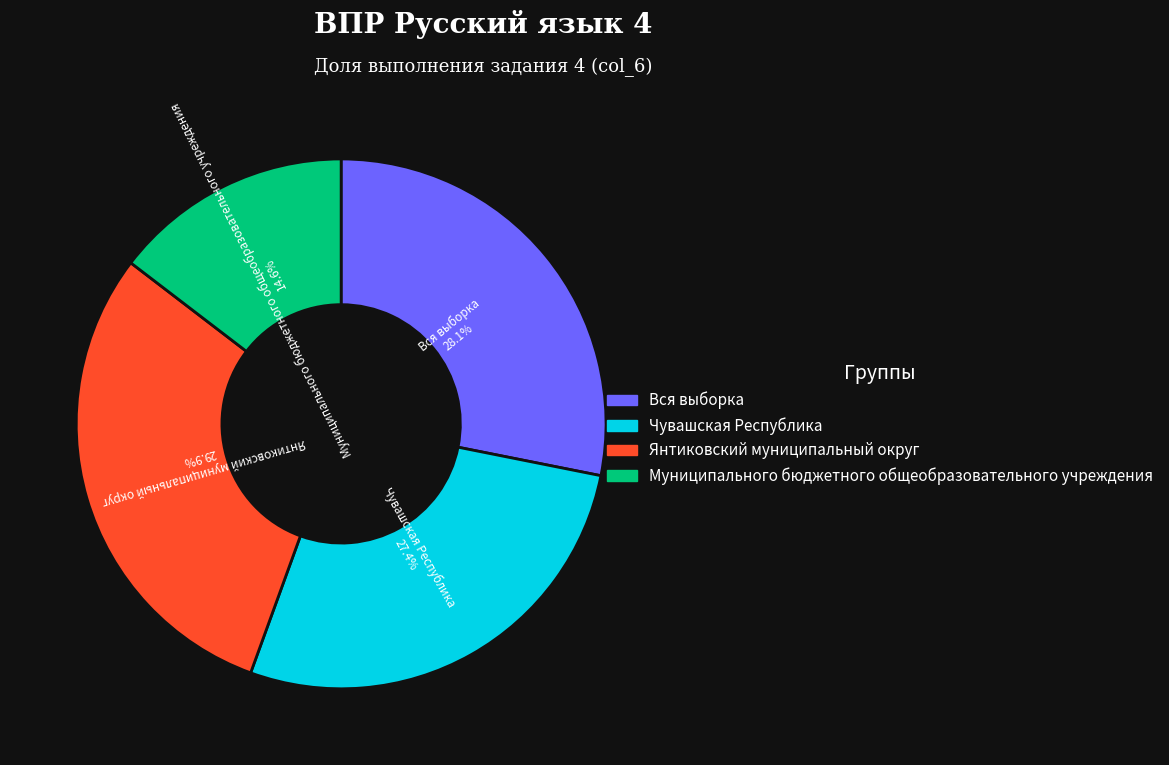

What percentage is NOT represented by Муниципального бюджетного общеобразовательного учреждения?

85.4%